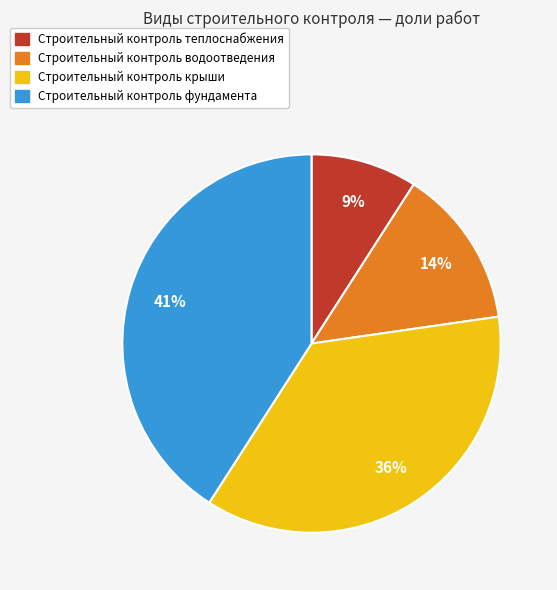

How many segments does this pie chart have?

4